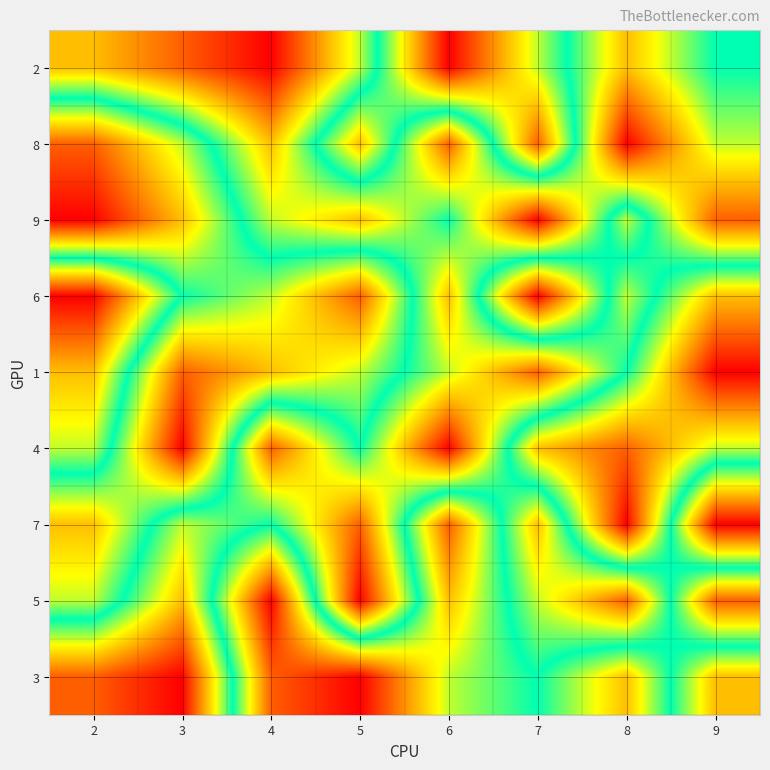

How many series are shown in this chart?

9